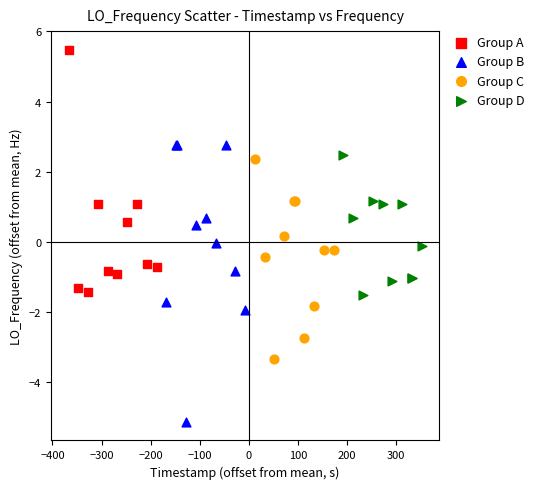

Which series contains the lowest Y value?

Group B